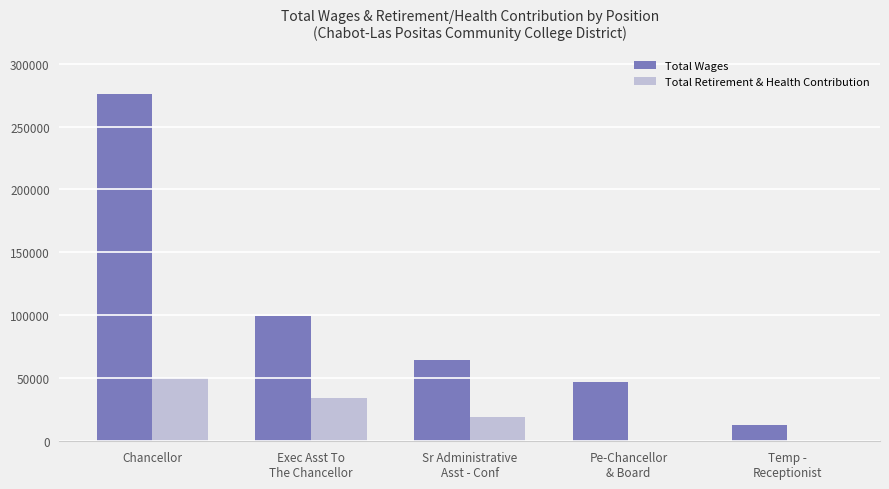

Count the number of data series in this chart.

2